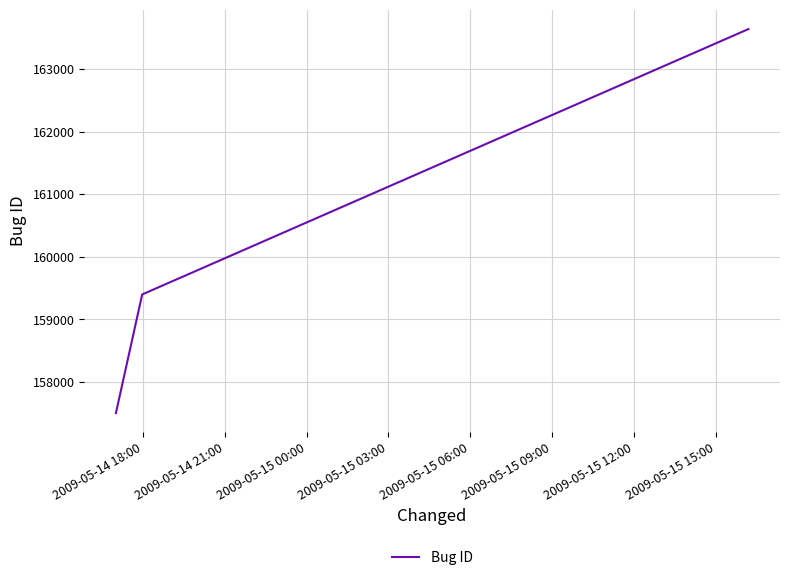

What is the sum of all values?

480540